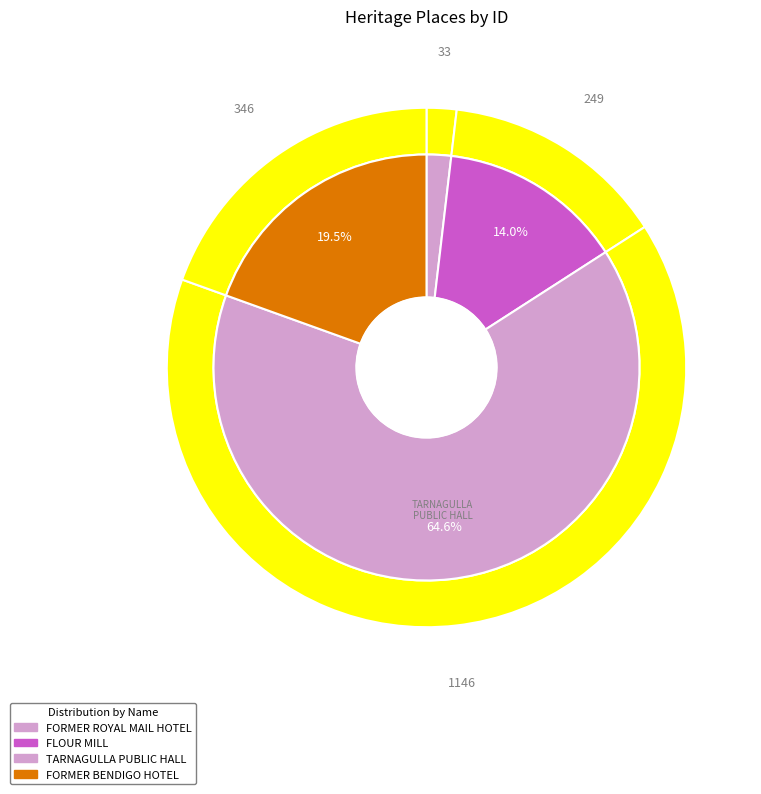

How much of the chart is everything except FORMER BENDIGO HOTEL?

80.5%